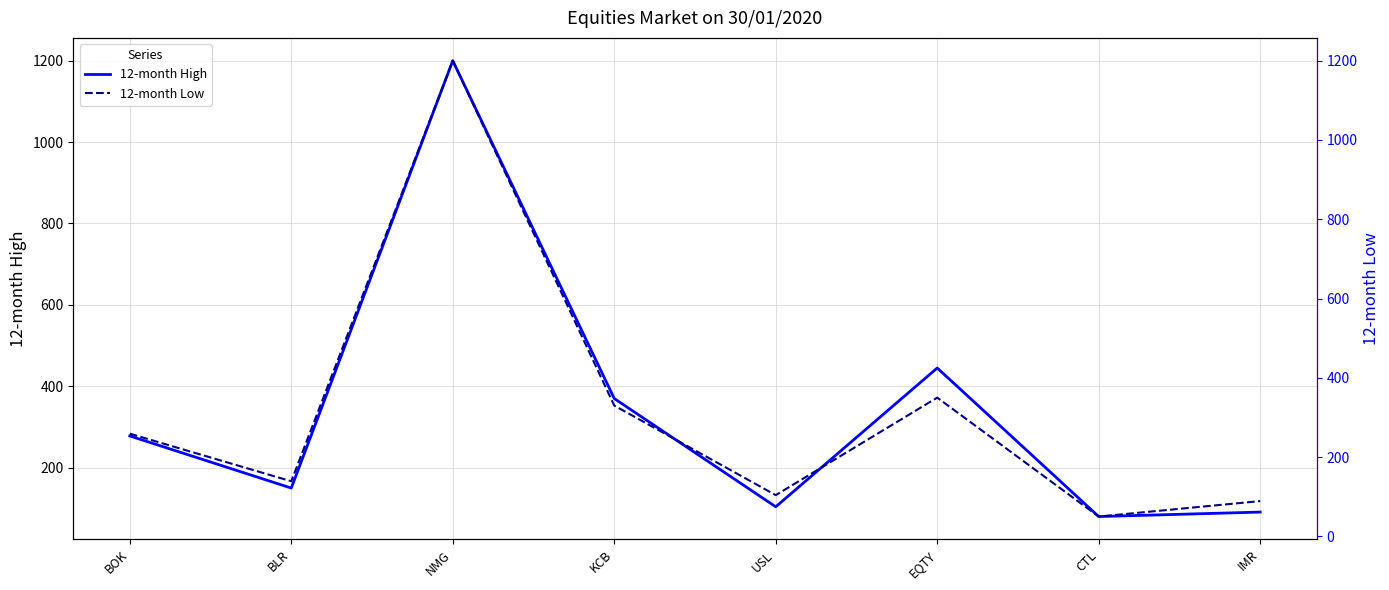

True or false: 12-month Low has a value of 350 at EQTY.

True